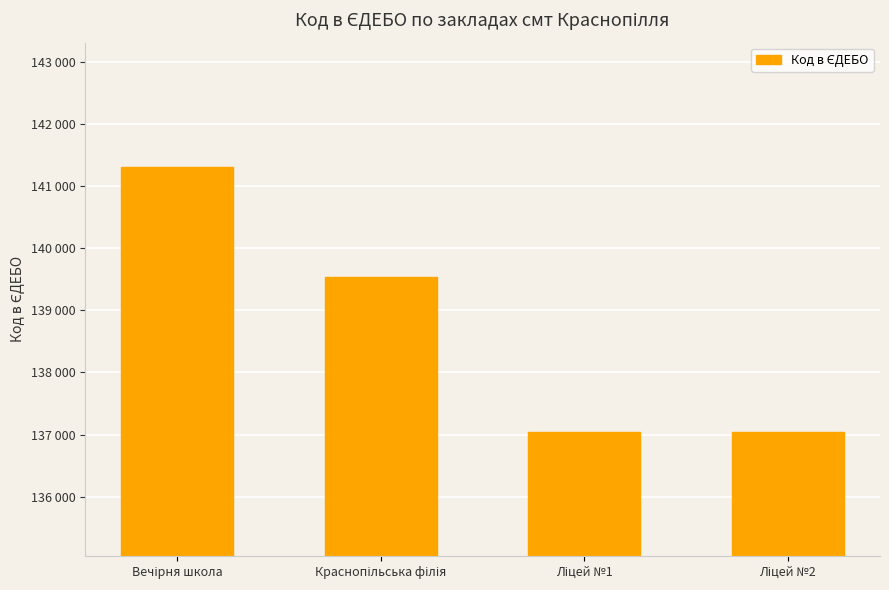

Does the chart contain any negative values?

No